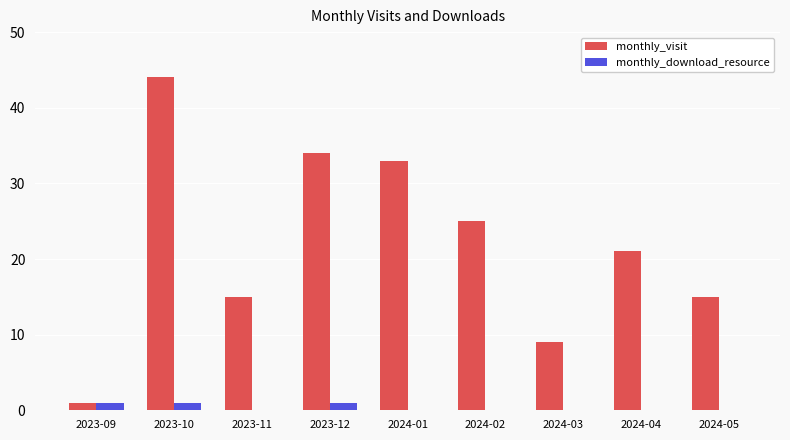

Count the number of categories in the chart.

9